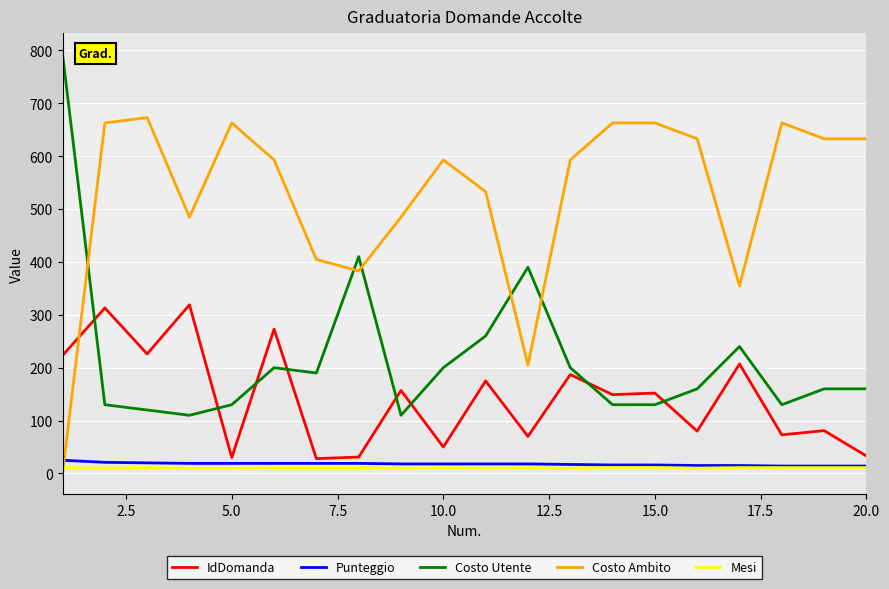

Count the number of data series in this chart.

5